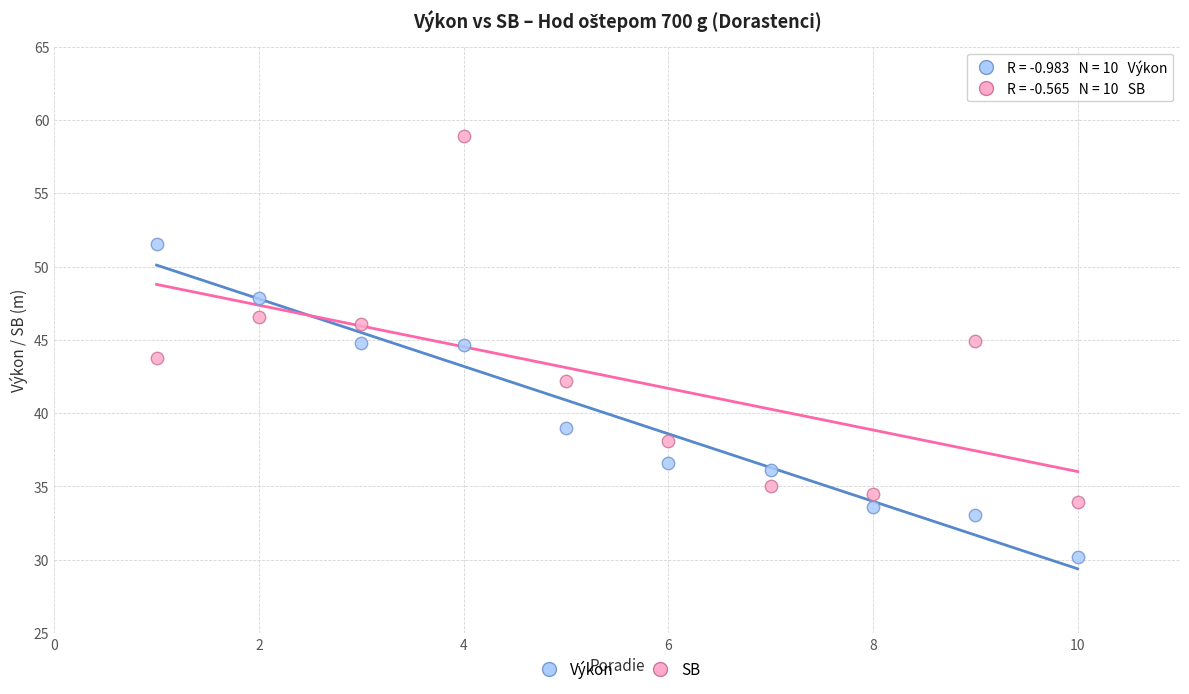

Which series reaches the maximum Y coordinate?

SB